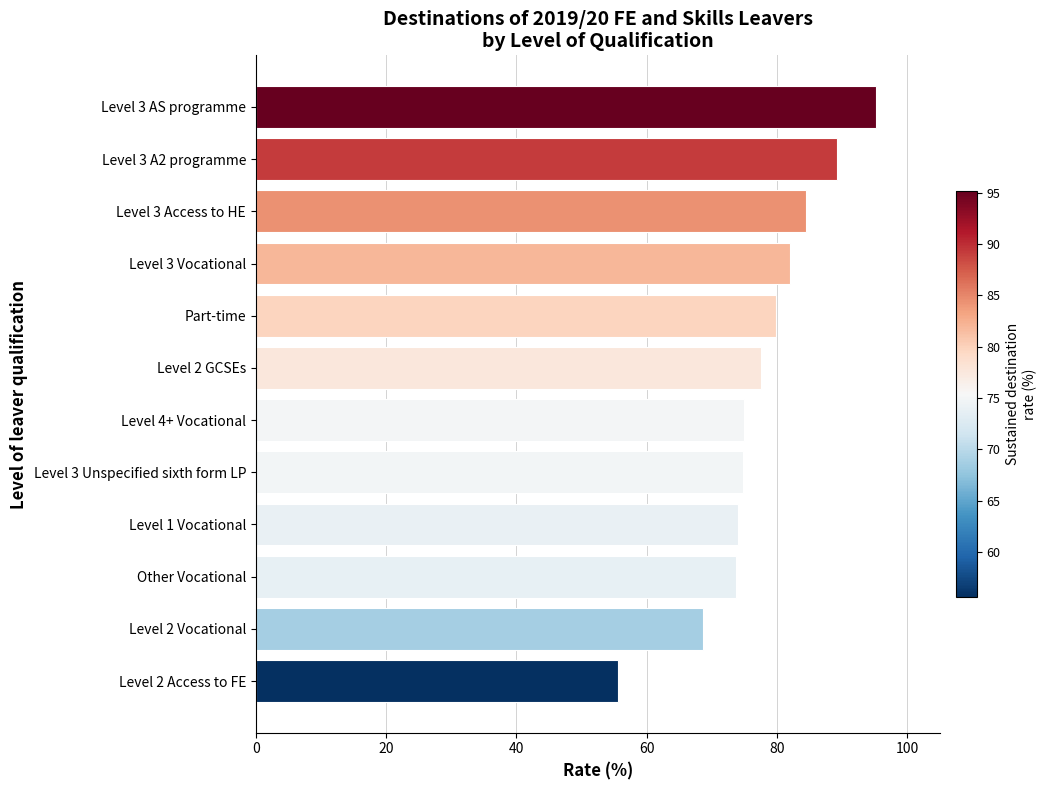

What is the minimum value shown in the chart?

55.6